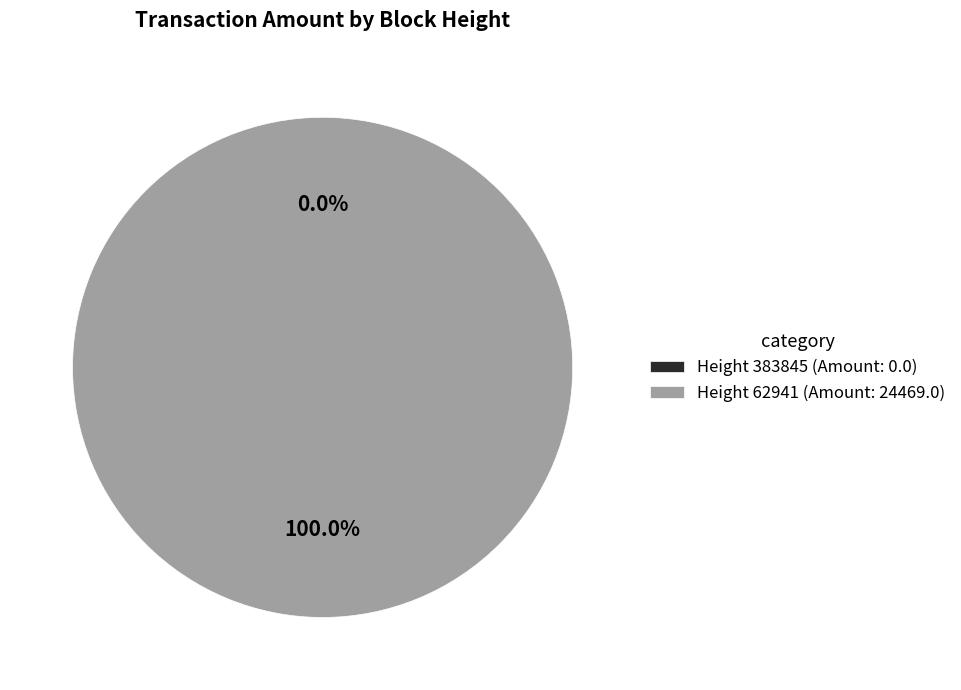

To the nearest percent, what is the difference between the 62941 and 383845 slice percentages?

100%